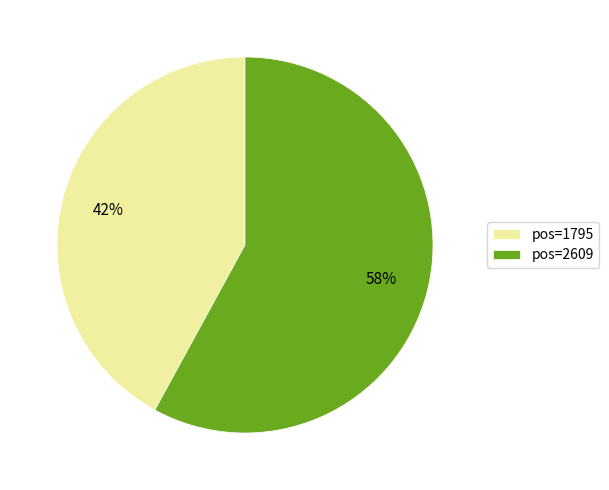

To the nearest percent, what is the average slice percentage?

50%